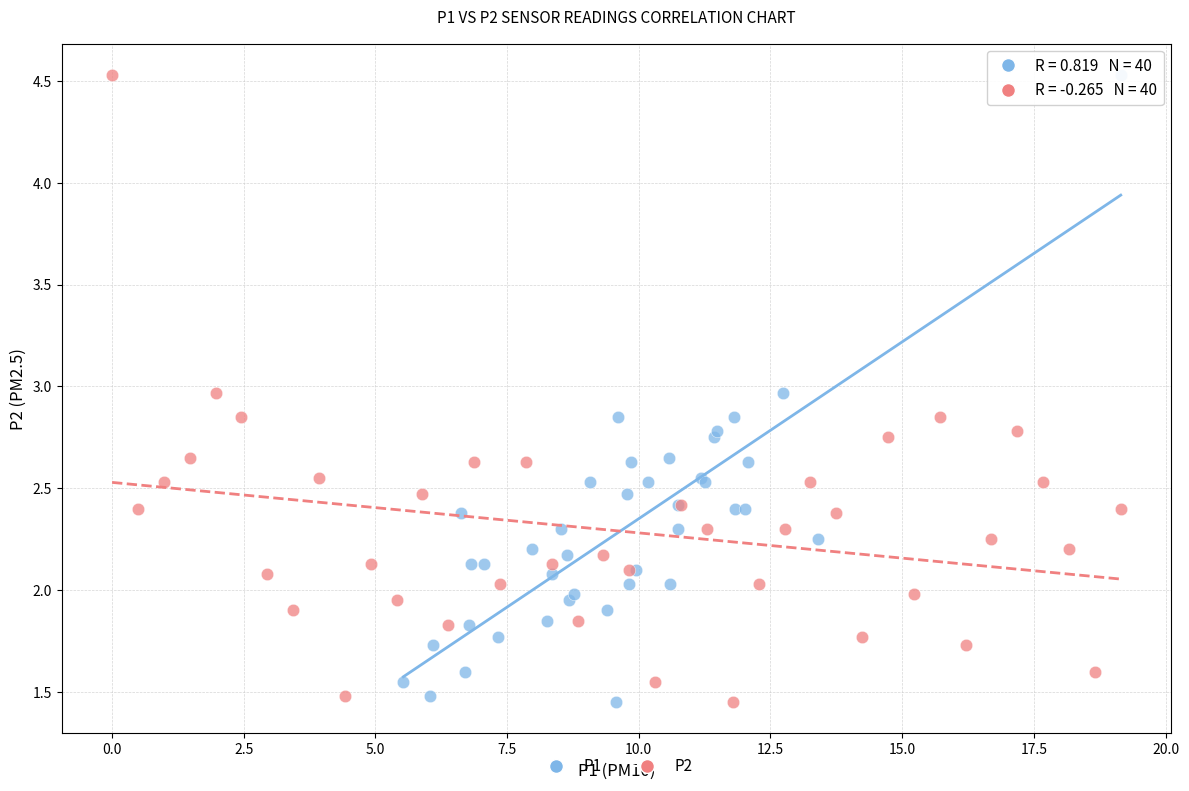

What are all the series names shown in the legend?

P1, P2